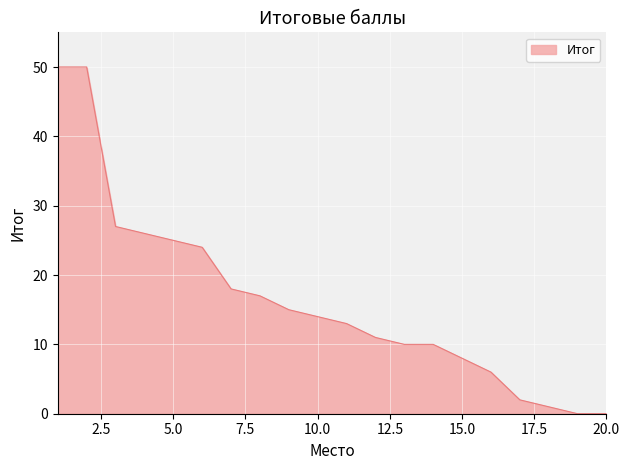

What is the maximum value shown in the chart?

50